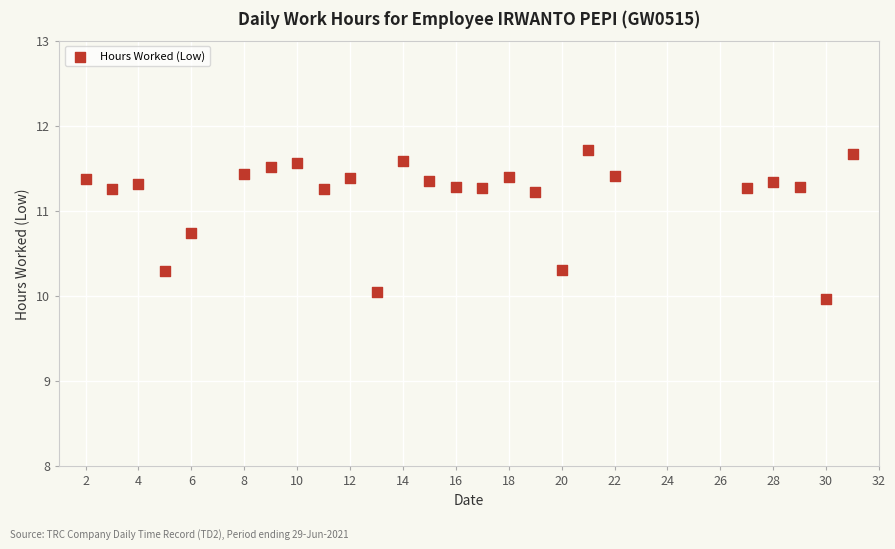

What is the range of X values (max minus min)?

29.0